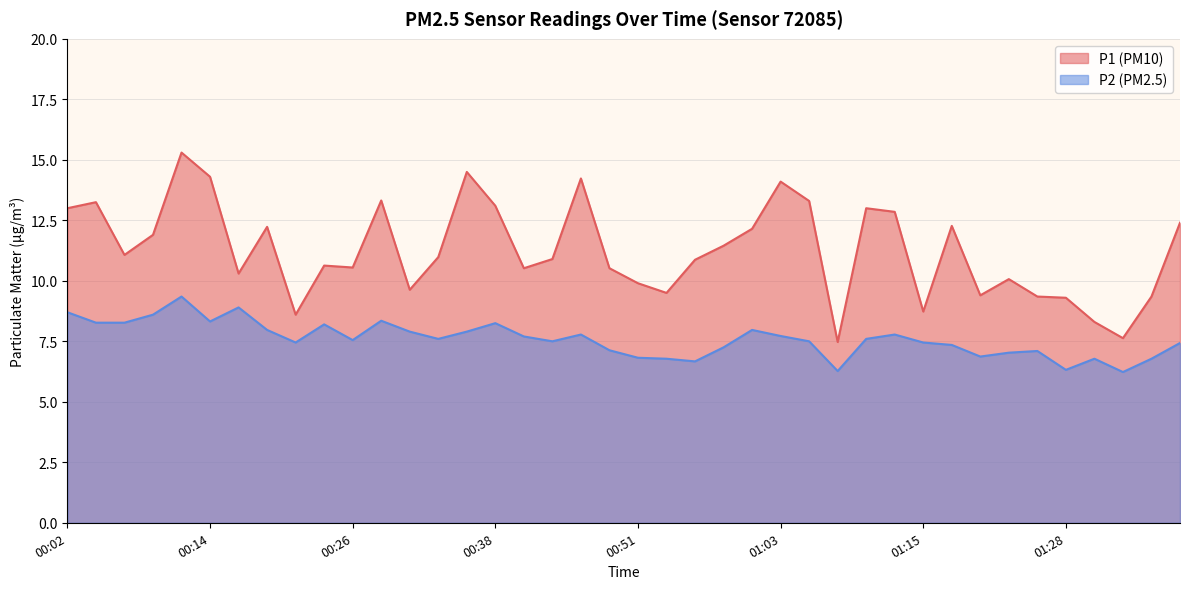

At which category is the sum across all series the highest?

00:11